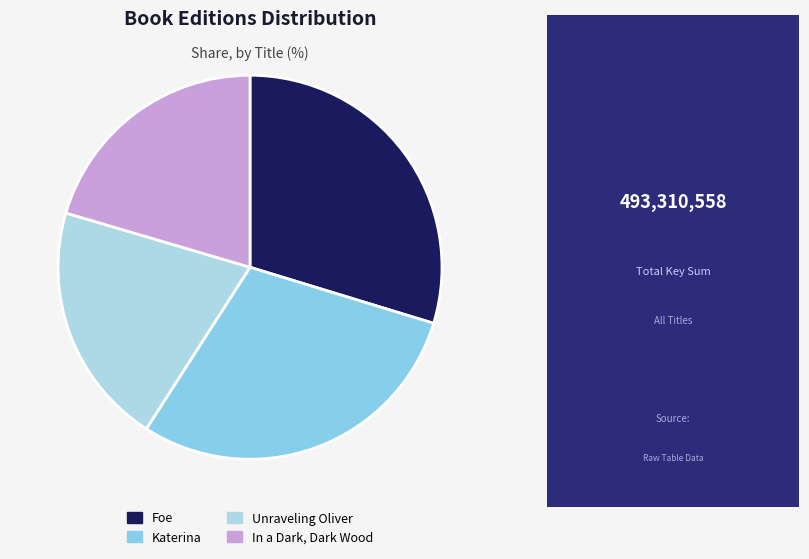

How much of the chart is everything except Foe?

70.3%